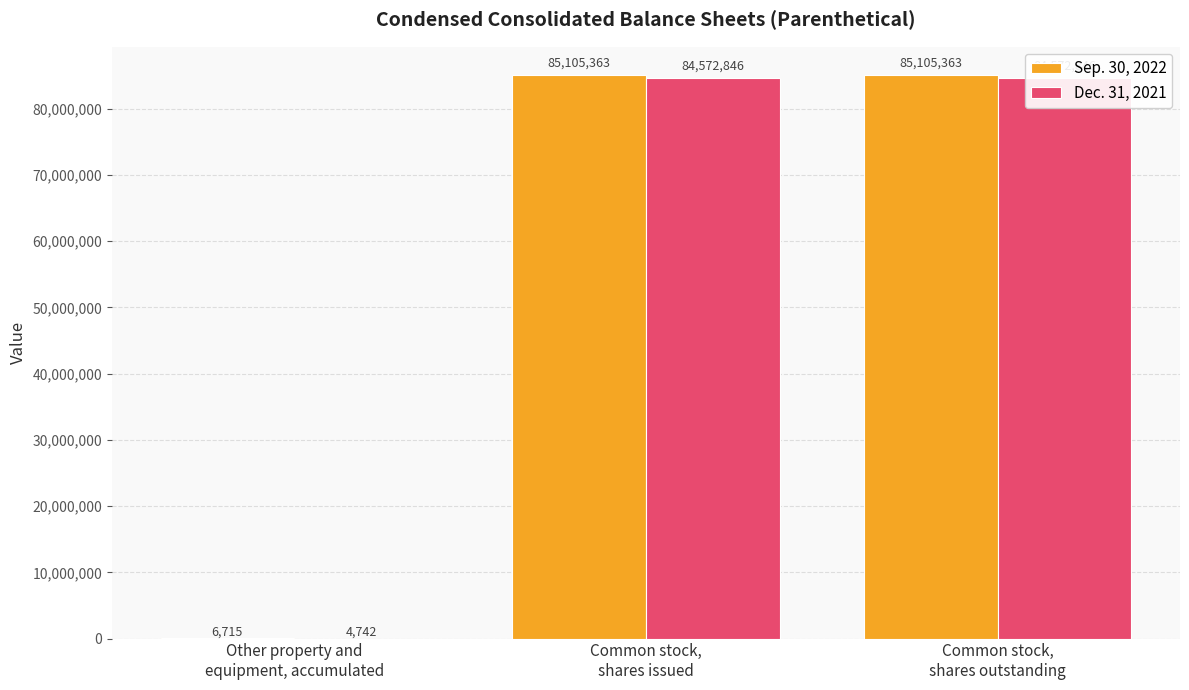

Which has a higher value, Common stock,
shares outstanding or Other property and
equipment, accumulated?

Common stock,
shares outstanding